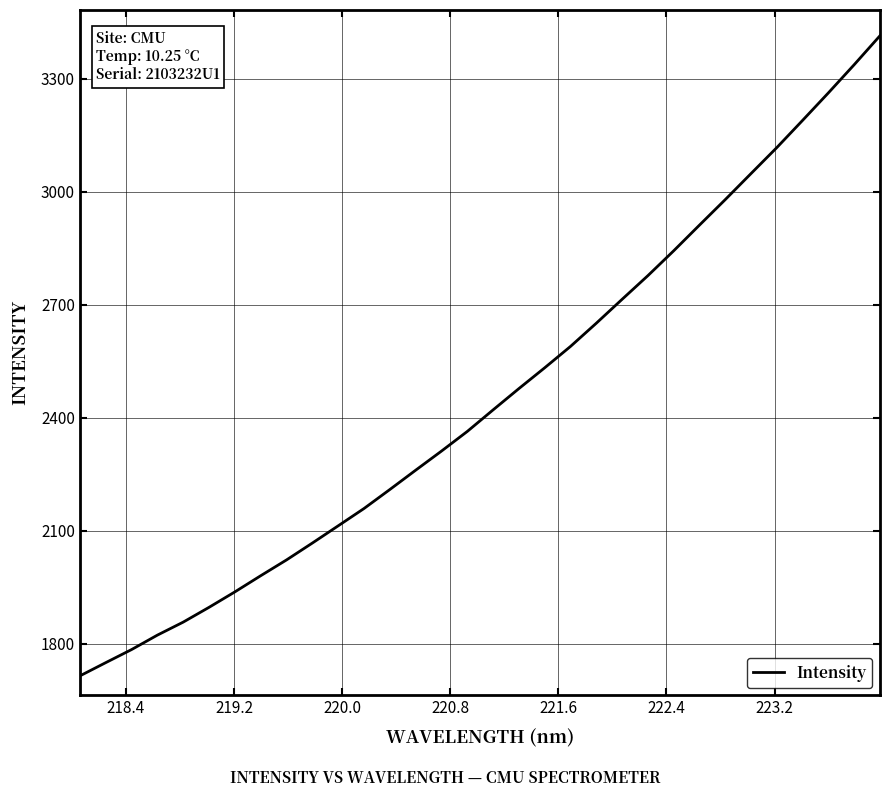

What is the difference between the maximum and minimum values?

1700.3